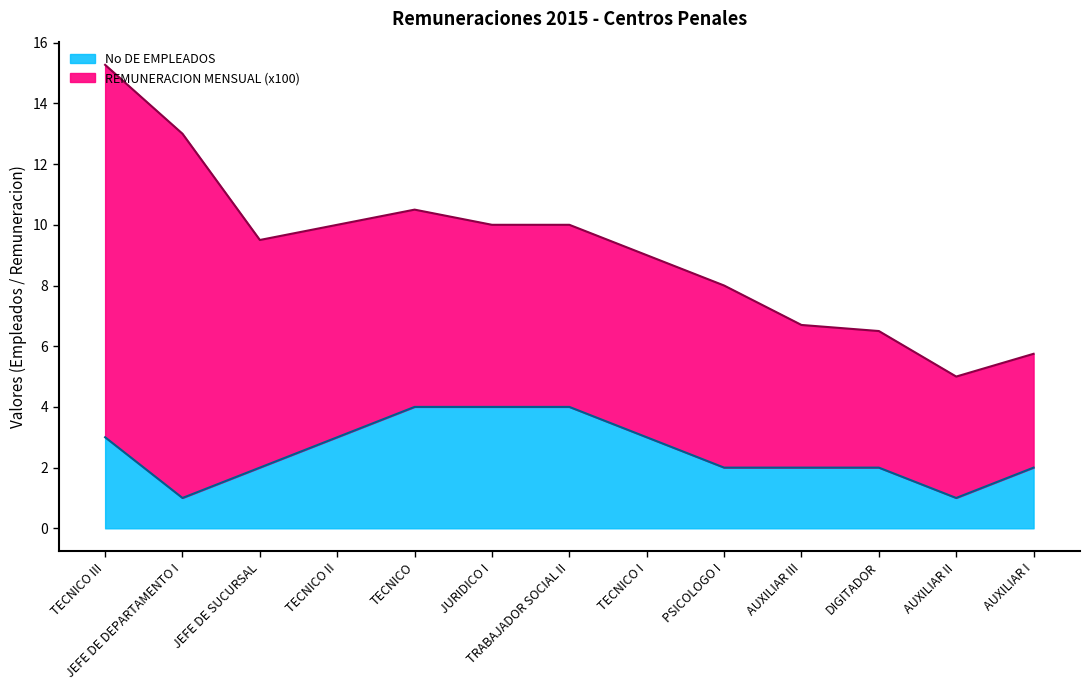

What is the value of the 6th point from the left?

4